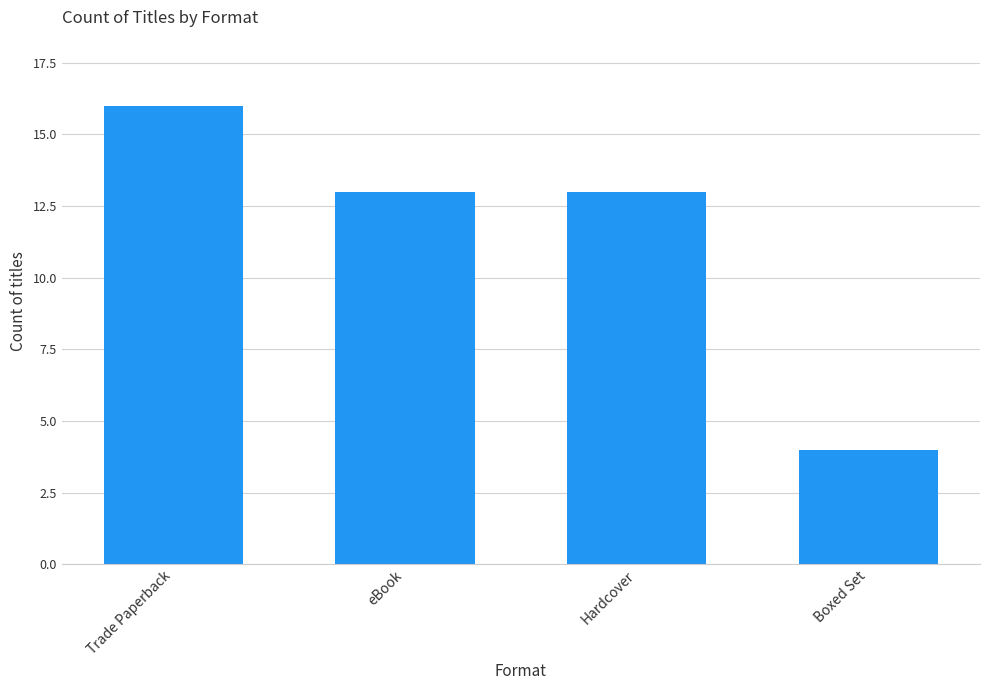

What is the label of the 4th bar from the right?

Trade Paperback